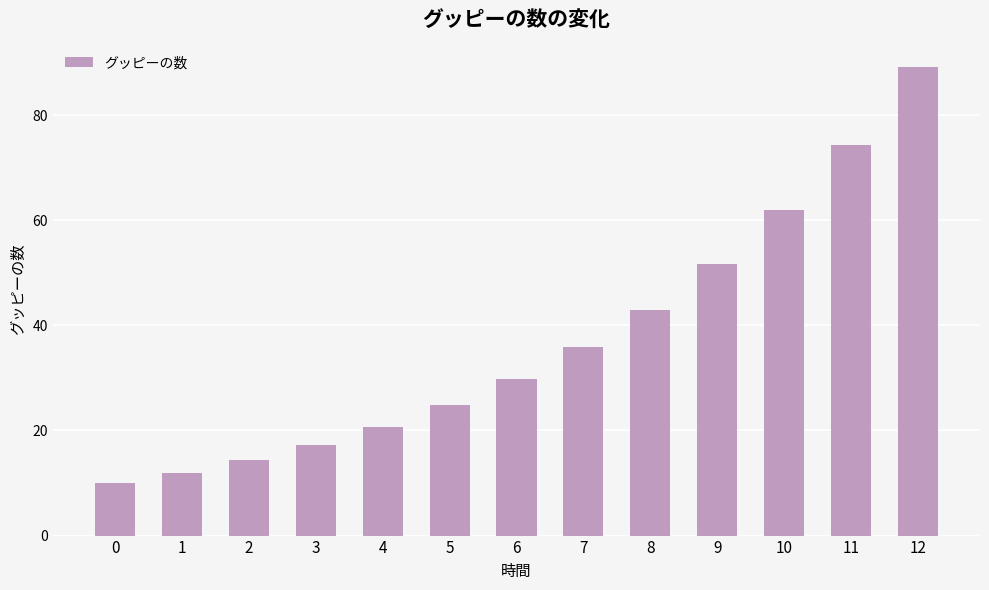

Reading left to right, extract all data points from this chart.

0=10.0	1=12.0	2=14.4	3=17.3	4=20.7	5=24.9	6=29.9	7=35.8	8=43.0	9=51.6	10=61.9	11=74.3	12=89.2